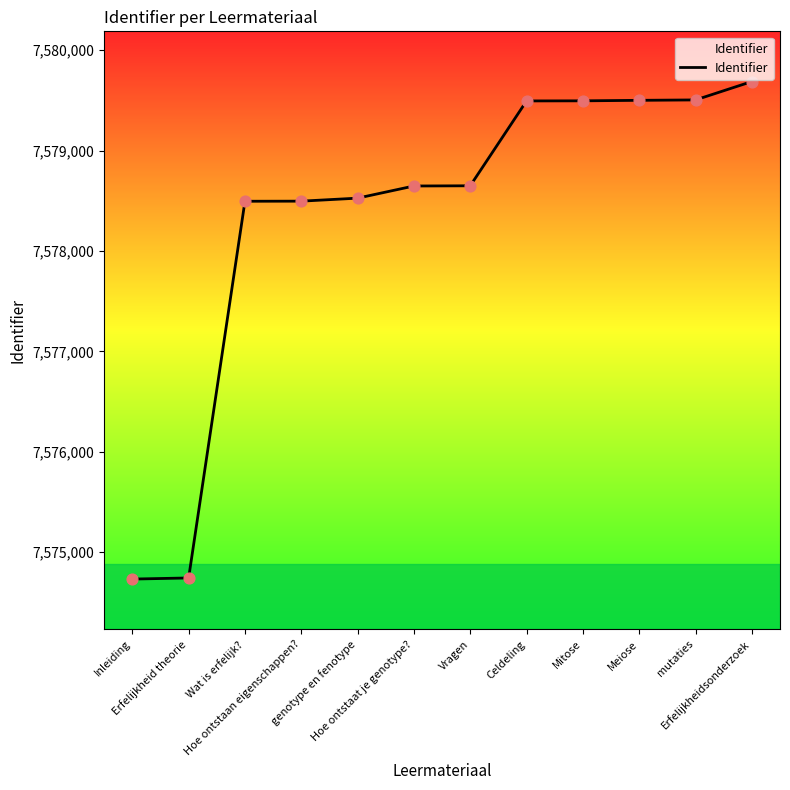

Approximately how many times larger is the value at Meiose compared to genotype en fenotype?

1.0